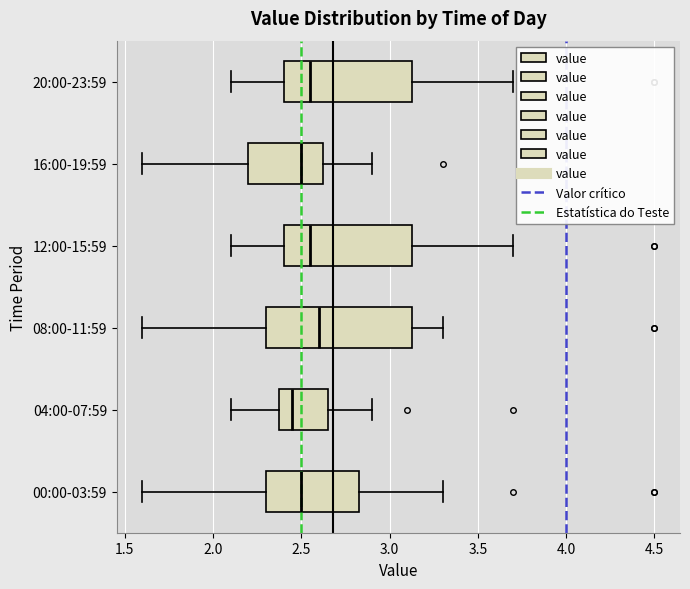

Where is the right edge of the box for 12:00-15:59 on the x-axis? The values are not printed on the chart, so give them approximately, as read against the axis.

3.15